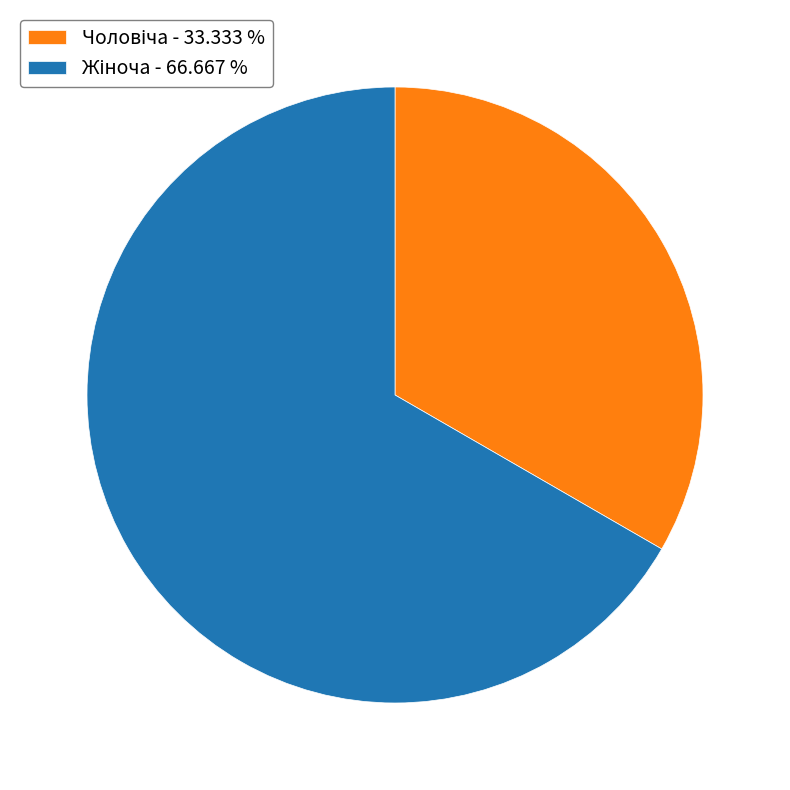

How many segments does this pie chart have?

2